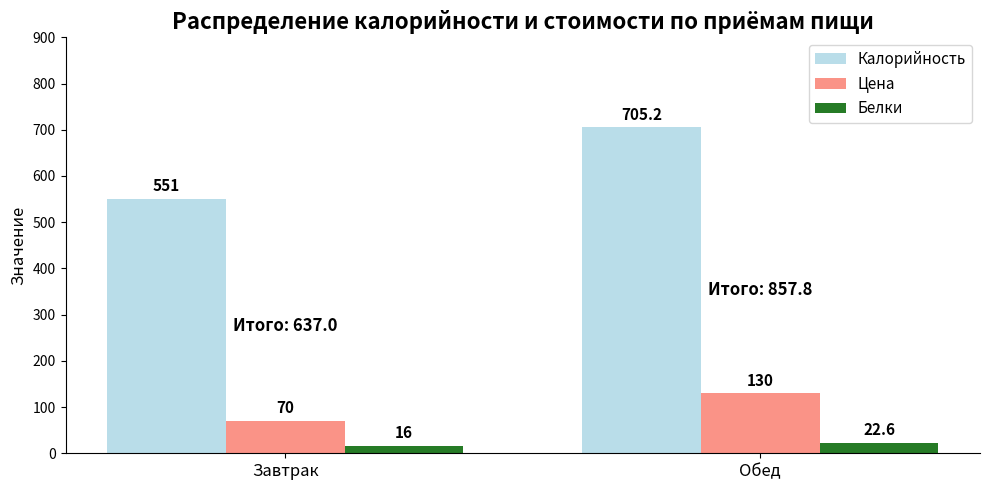

What position from the right is Завтрак?

2